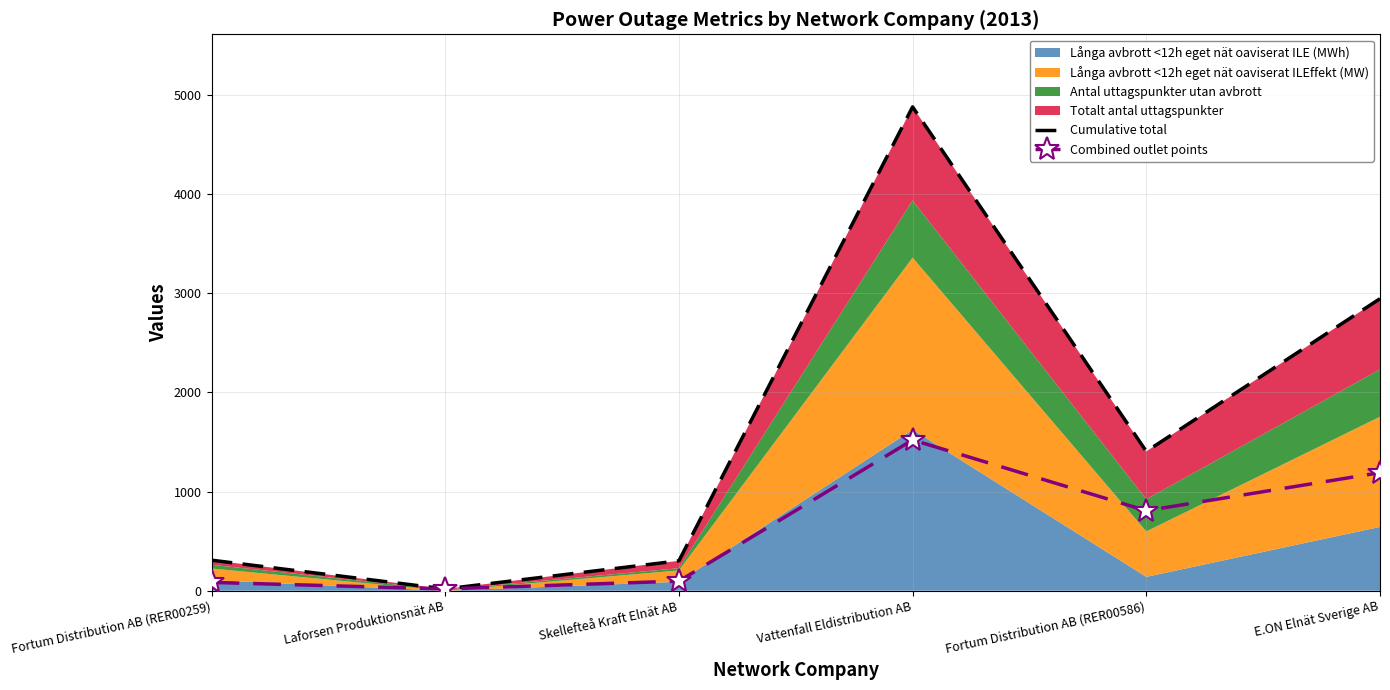

Is it true that Cumulative total equals 673.4 at Fortum Distribution AB (RER00586)?

False